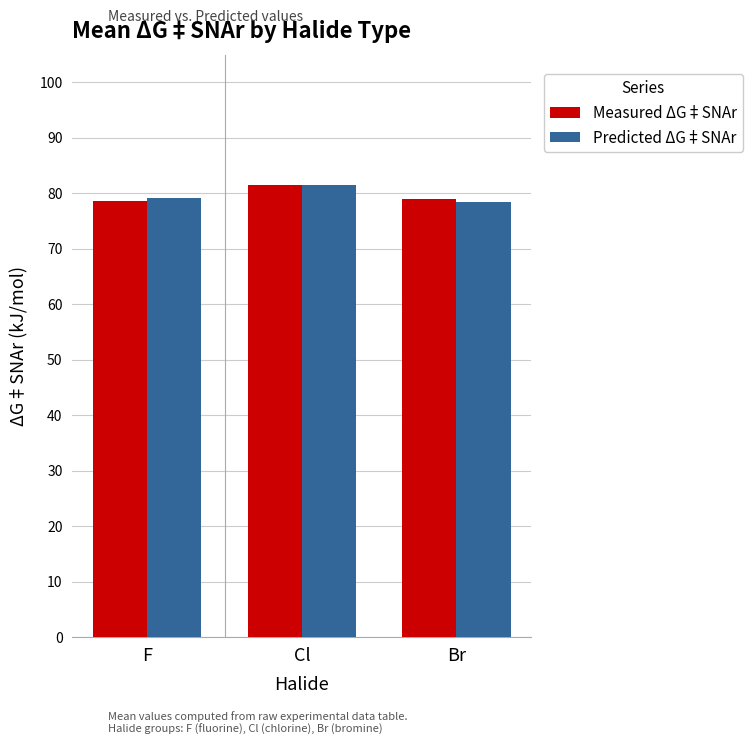

What is the difference between the second highest and minimum values in the Predicted ΔG‡SNAr series?

0.8